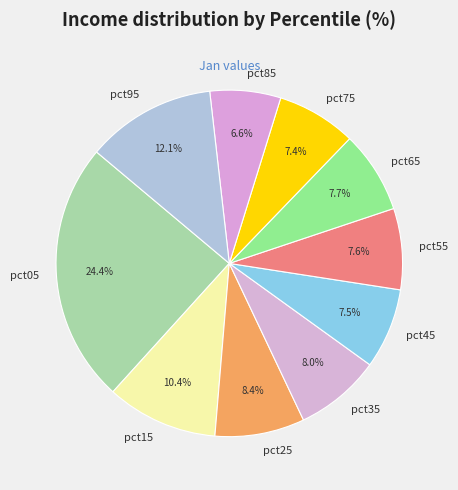

What is the total percentage of pct45 and pct25?

15.9%